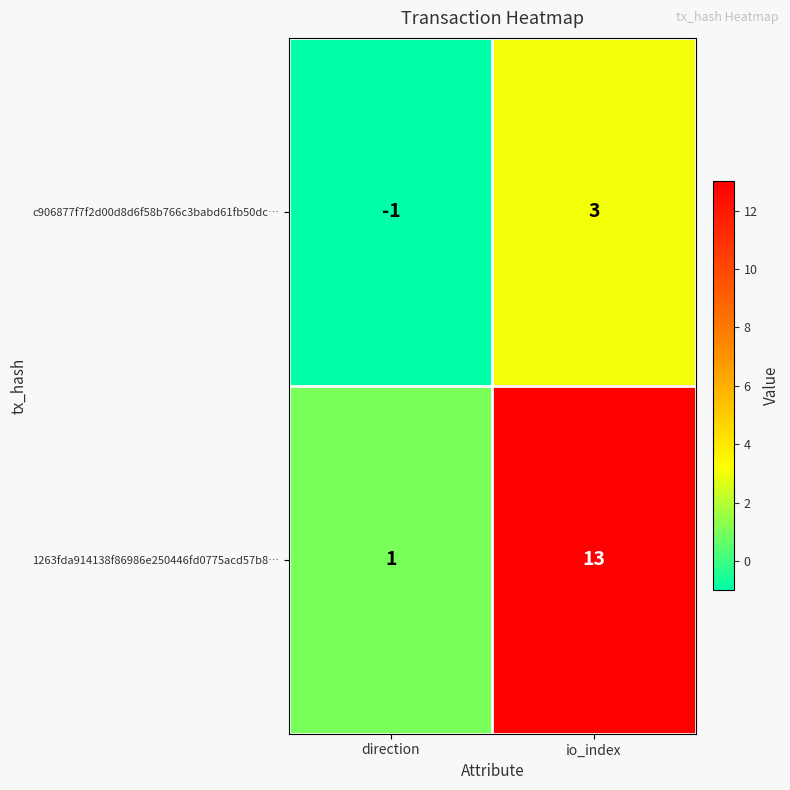

What is the highest value of the 1263fda914138f86986e250446fd0775acd57b8… series?

13